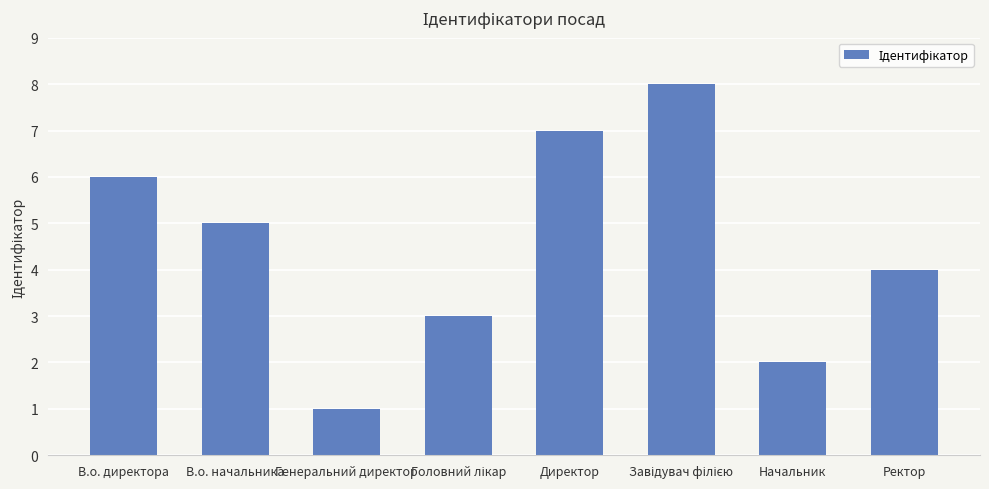

Approximately how many times larger is the value at Начальник compared to Директор?

0.3